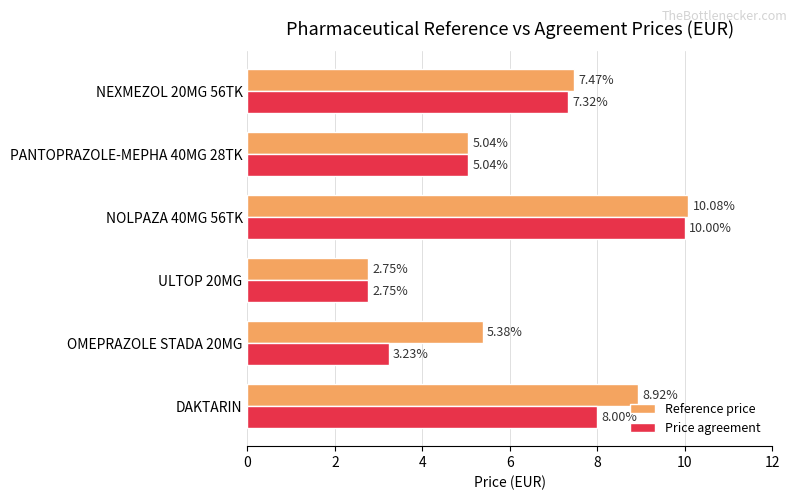

What is the sum of the Reference price values at NOLPAZA 40MG 56TK and NEXMEZOL 20MG 56TK?

17.6